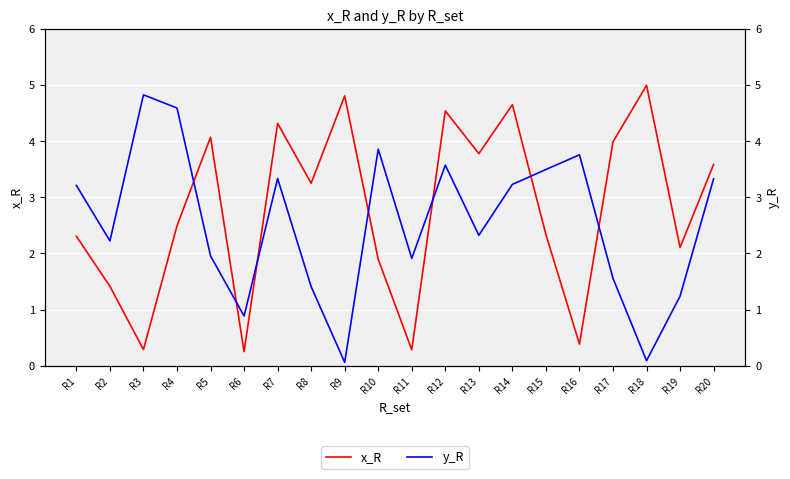

Reading left to right, extract all data points from this chart.

x_R: 2.3	1.4	0.3	2.5	4.1	0.3	4.3	3.3	4.8	1.9	0.3	4.5	3.8	4.7	2.3	0.4	4.0	5.0	2.1	3.6
y_R: 3.2	2.2	4.8	4.6	2.0	0.9	3.3	1.4	0.1	3.9	1.9	3.6	2.3	3.2	3.5	3.8	1.6	0.1	1.2	3.3